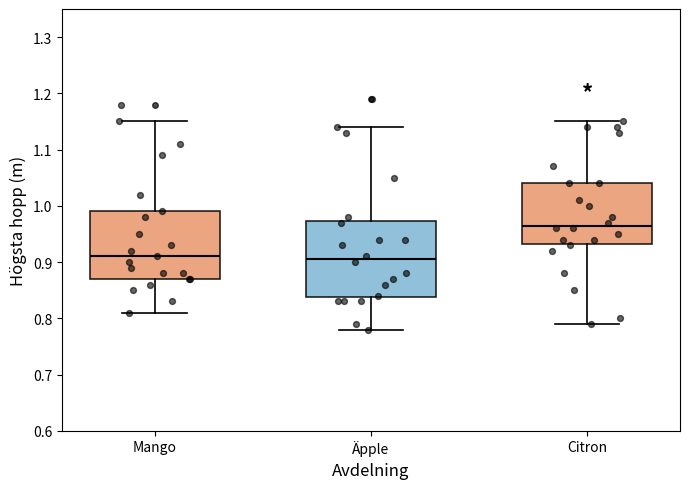

Which box's median line is the highest?

Citron